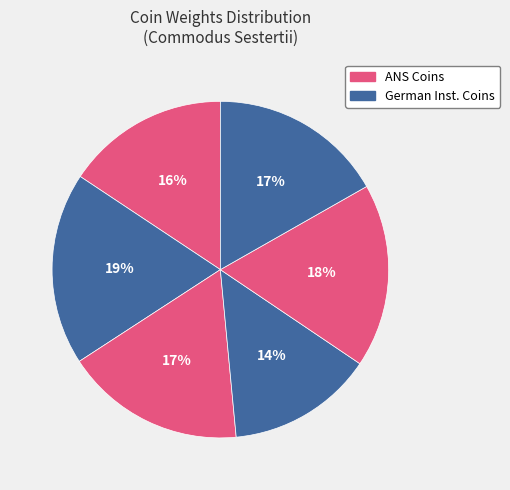

Count the number of slices in the pie.

6